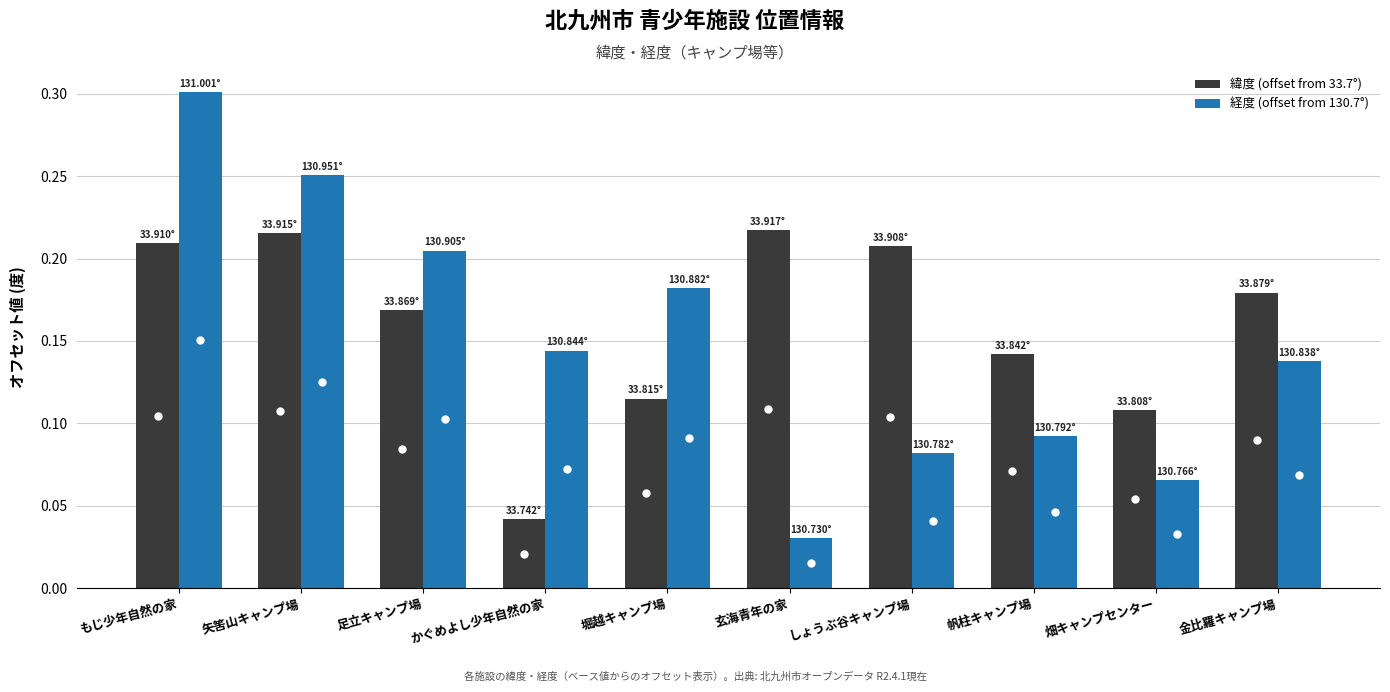

Is the value of 経度 (offset from 130.7°) at 足立キャンプ場 greater than the value of 緯度 (offset from 33.7°) at 玄海青年の家?

No